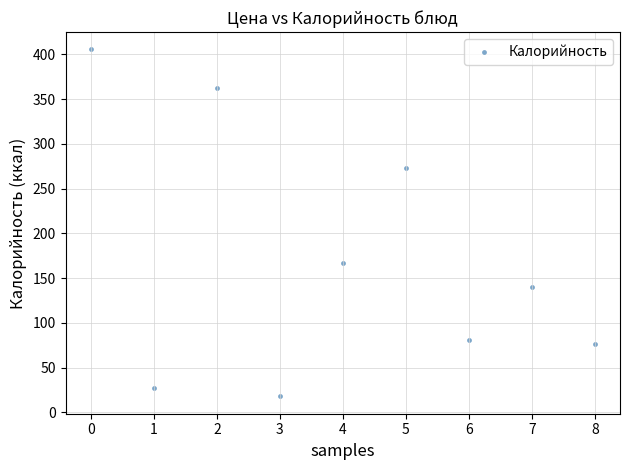

What is the range of Y values (max minus min)?

387.8